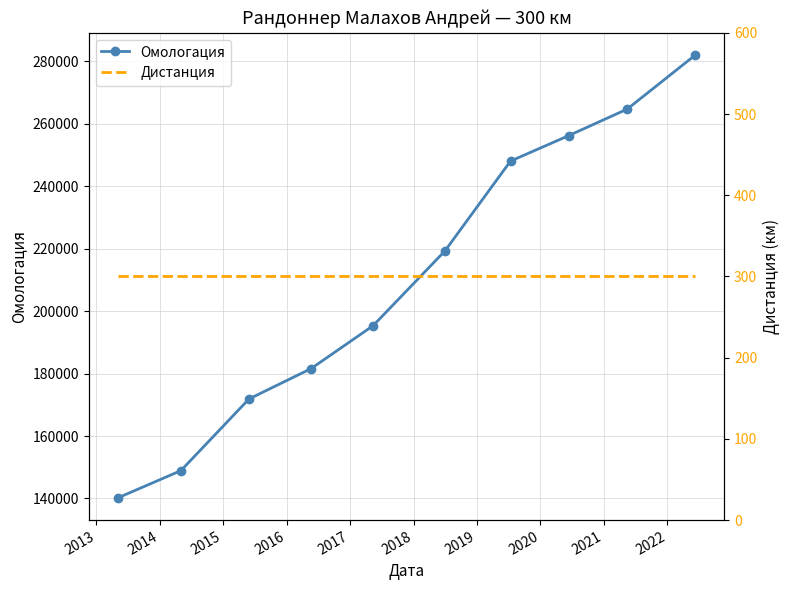

Reading right to left, extract all data points from this chart.

Омологация: 282088	264760	256280	248085	219272	195357	181601	171890	148926	140171
Дистанция: 300	300	300	300	300	300	300	300	300	300